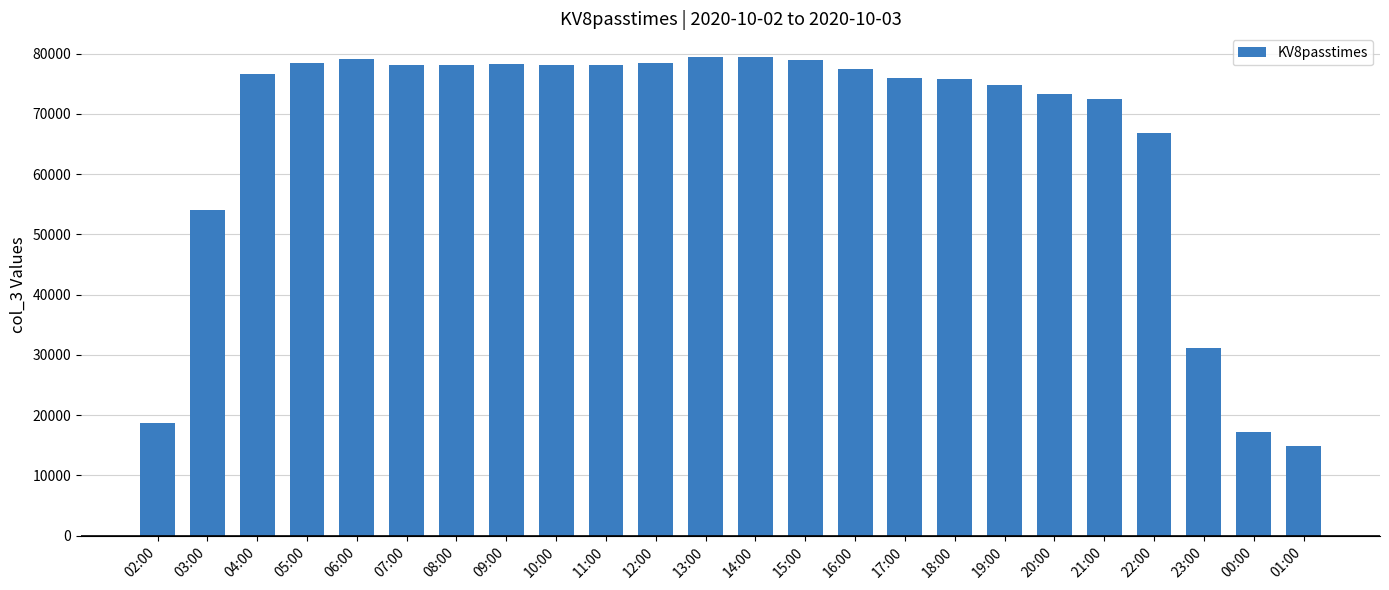

Are the bars grouped side by side (vs. stacked)?

No